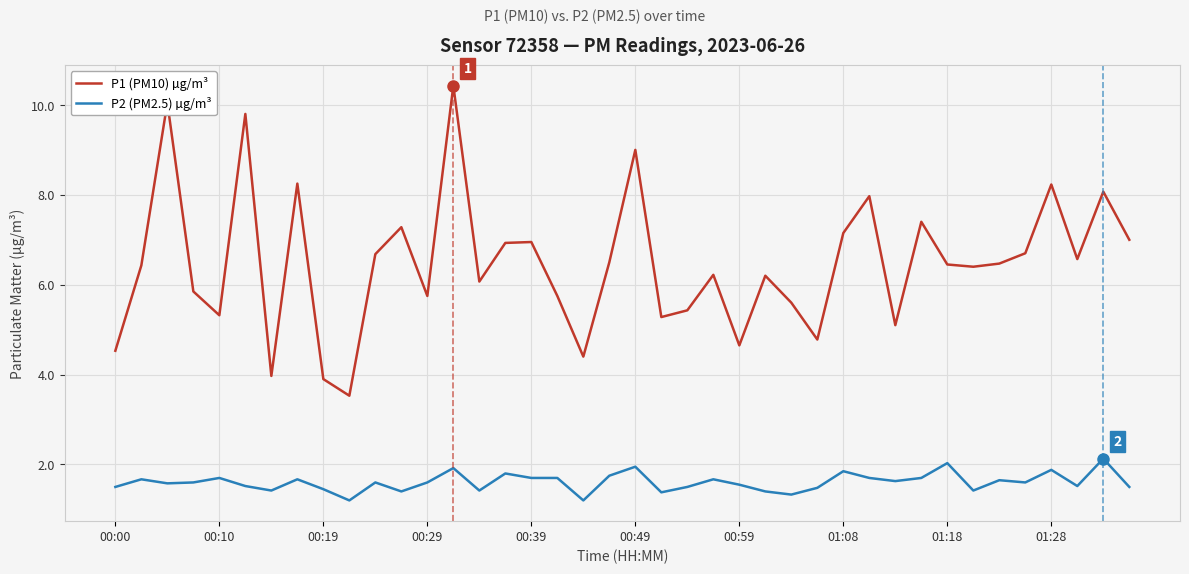

True or false: P1 (PM10) µg/m³ and P2 (PM2.5) µg/m³ cross at least once.

False